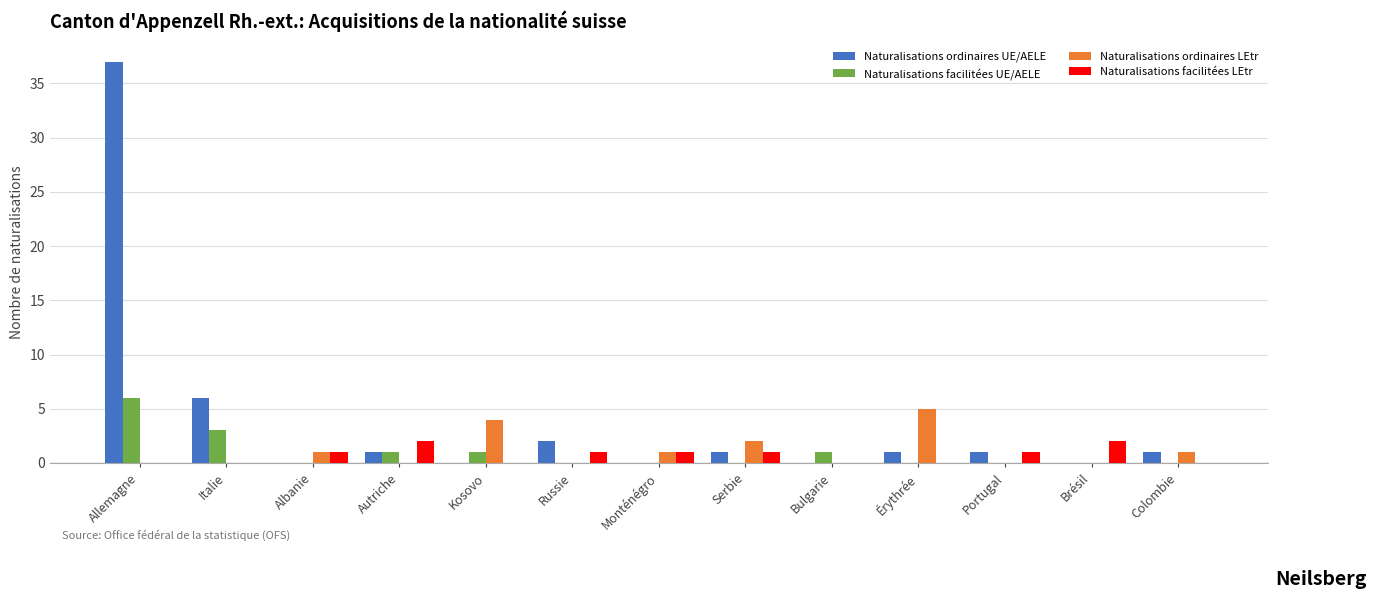

Are the bars horizontal?

No